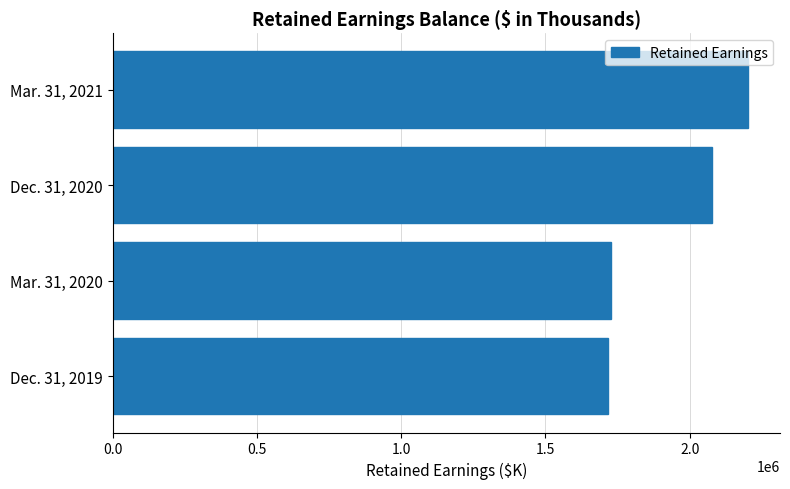

Reading bottom to top, what are all the values shown in this chart?

1715704	1728911	2078135	2202701